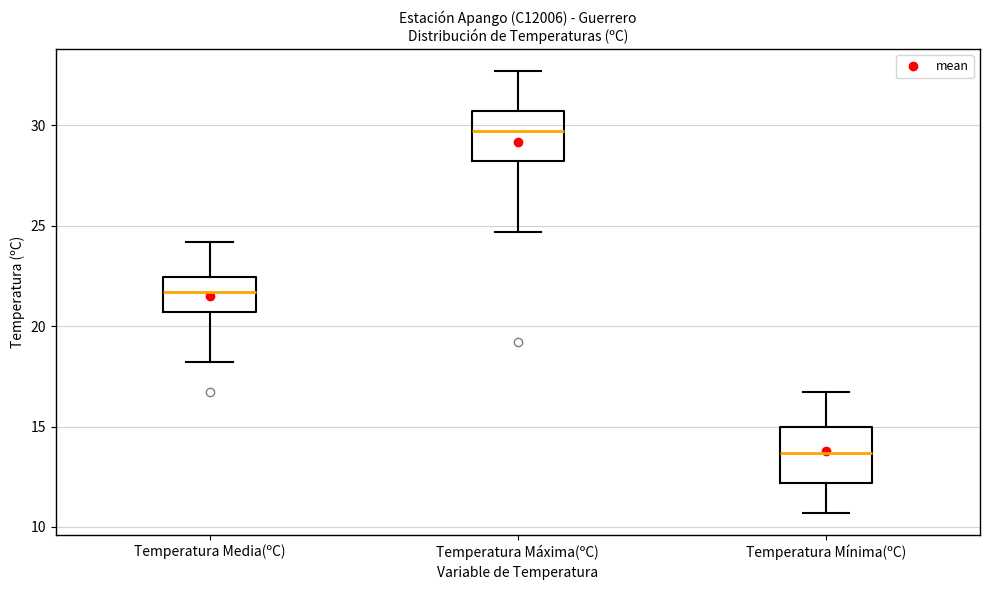

Reading left to right, read every box against the y-axis: the position of its median line, the range the box covers, and the ends of its whiskers. The values are not printed on the chart, so give them approximately, as read against the axis.

Temperatura Media(ºC): median 21.5, box 20.5 to 22.5, whiskers 18.0 to 24.0
Temperatura Máxima(ºC): median 29.5, box 28.0 to 30.5, whiskers 24.5 to 32.5
Temperatura Mínima(ºC): median 13.5, box 12.0 to 15.0, whiskers 10.5 to 16.5